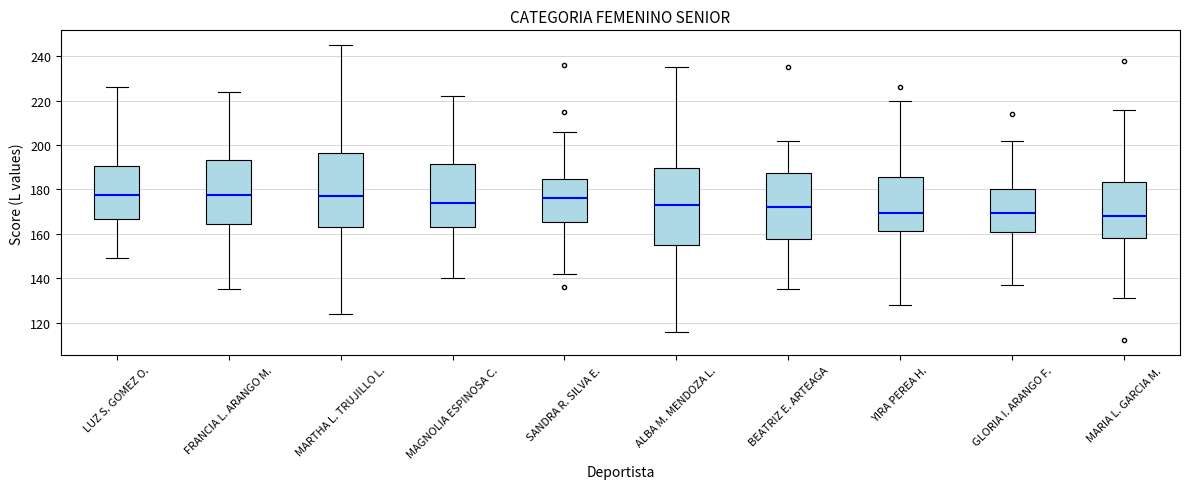

Reading left to right, read every box against the y-axis: the position of its median line, the range the box covers, and the ends of its whiskers. The values are not printed on the chart, so give them approximately, as read against the axis.

LUZ S. GOMEZ O.: median 178, box 166 to 190, whiskers 150 to 226
FRANCIA L. ARANGO M.: median 178, box 164 to 194, whiskers 136 to 224
MARTHA L. TRUJILLO L.: median 178, box 164 to 196, whiskers 124 to 246
MAGNOLIA ESPINOSA C.: median 174, box 164 to 192, whiskers 140 to 222
SANDRA R. SILVA E.: median 176, box 166 to 184, whiskers 142 to 206
ALBA M. MENDOZA L.: median 174, box 156 to 190, whiskers 116 to 236
BEATRIZ E. ARTEAGA: median 172, box 158 to 188, whiskers 136 to 202
YIRA PEREA H.: median 170, box 162 to 186, whiskers 128 to 220
GLORIA I. ARANGO F.: median 170, box 160 to 180, whiskers 138 to 202
MARIA L. GARCIA M.: median 168, box 158 to 184, whiskers 132 to 216